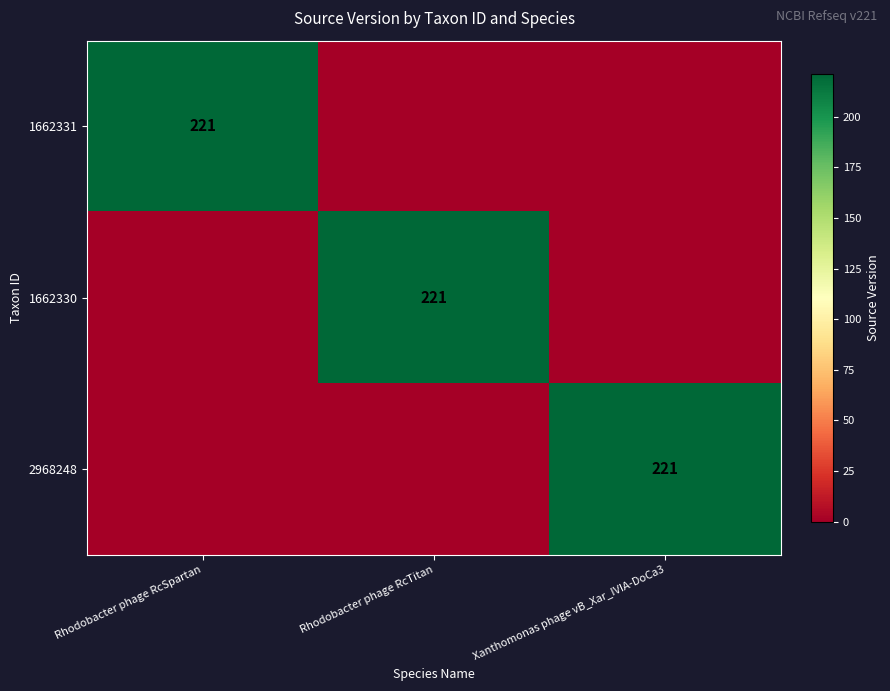

The value of 1662331 at Rhodobacter phage RcSpartan is 221. True or false?

True